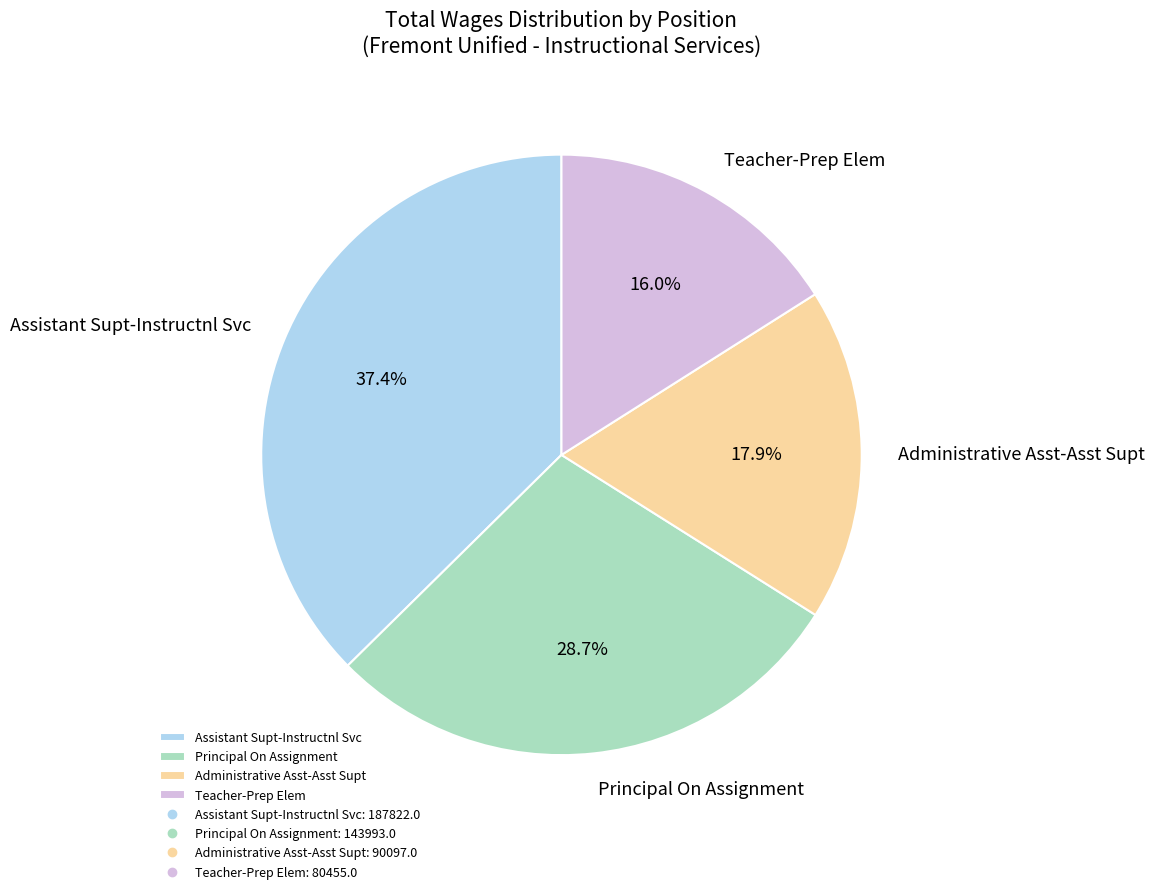

Which has a higher value, Assistant Supt-Instructnl Svc or Principal On Assignment?

Assistant Supt-Instructnl Svc